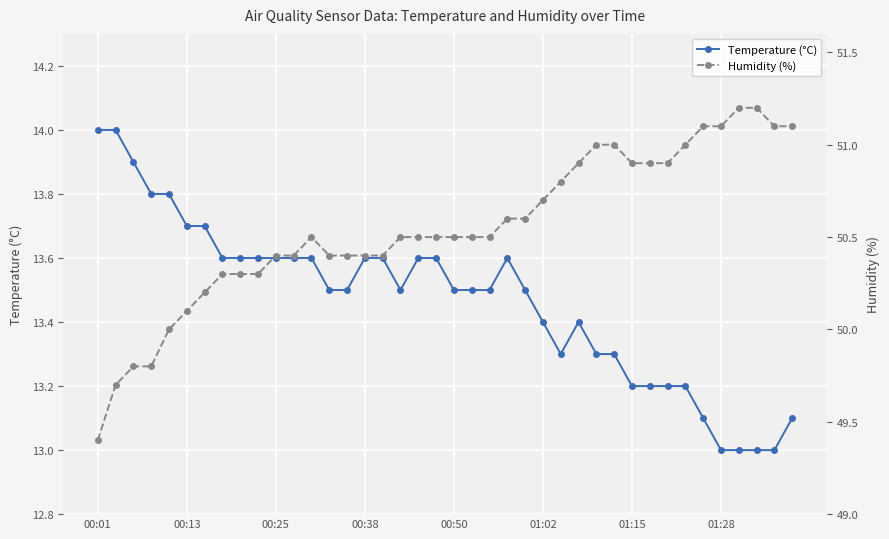

What is the sum of the Humidity (%) values at 11 and 39?

101.5